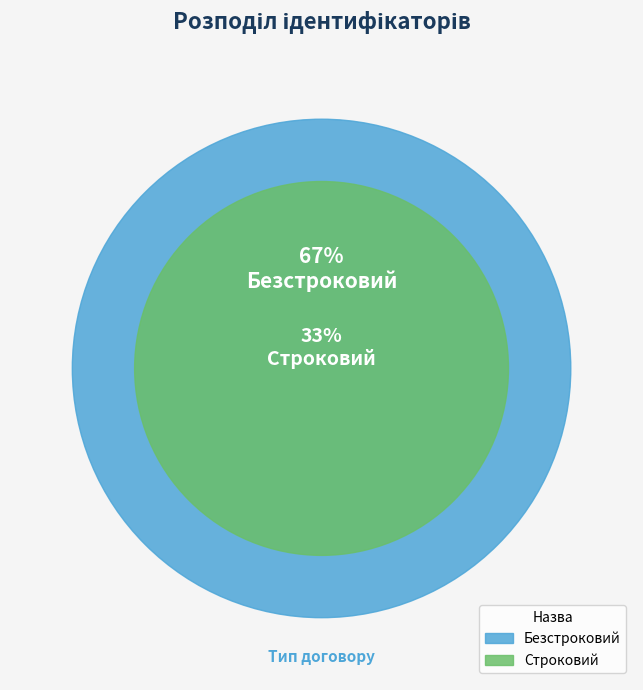

Does Безстроковий represent more than half of the total?

Yes